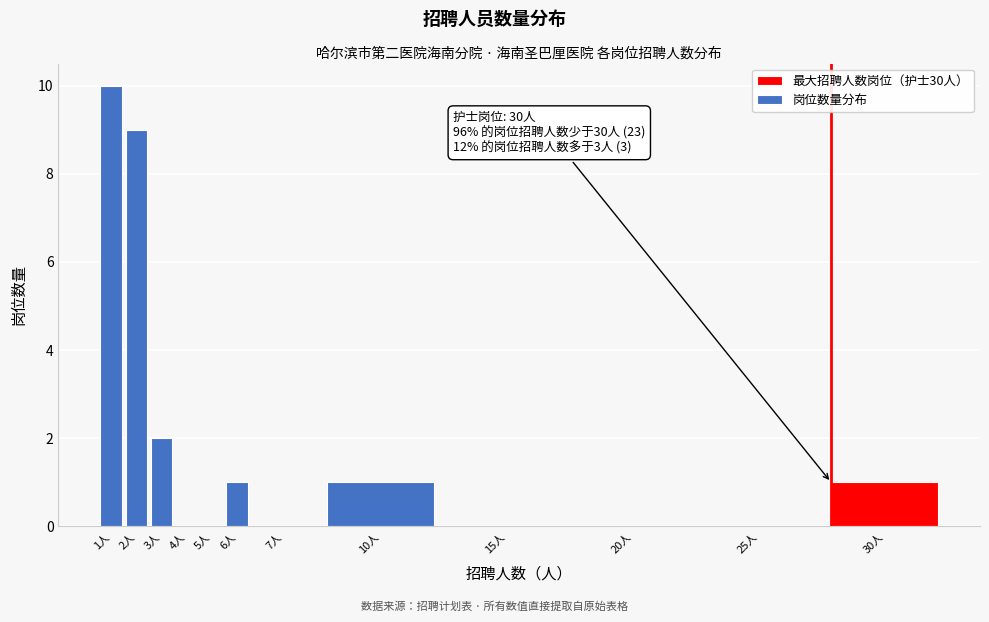

Reading right to left, list all the values displayed in this chart.

30人=1	25人=0	20人=0	15人=0	10人=1	7人=0	6人=1	5人=0	4人=0	3人=2	2人=9	1人=10